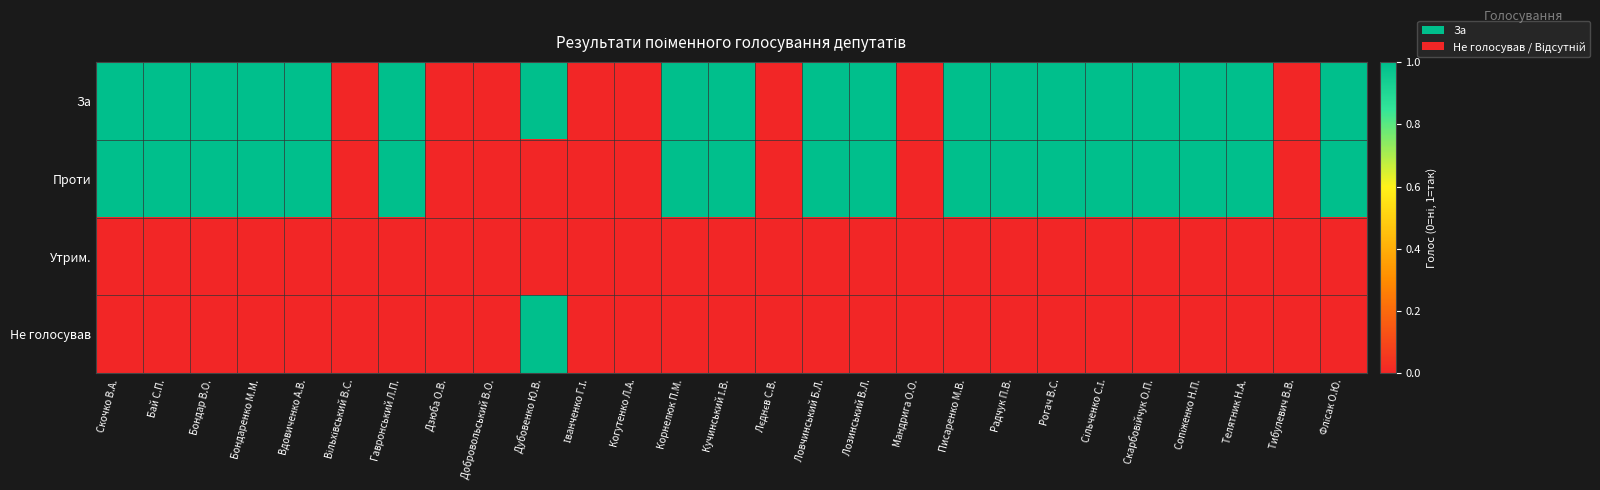

What is the maximum value shown in the chart?

1